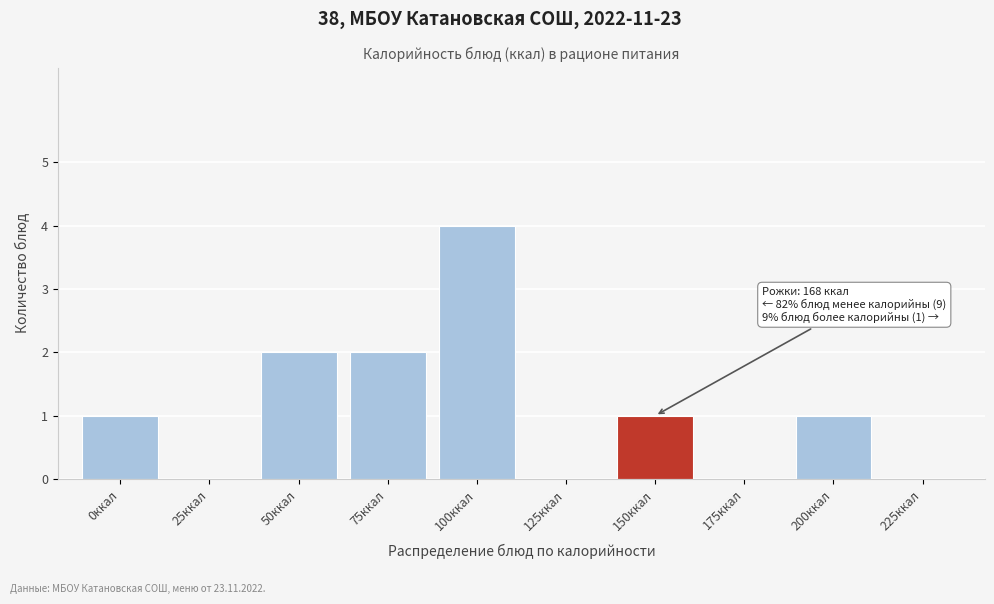

Reading left to right, transcribe all the data shown in this chart.

0ккал=1	25ккал=0	50ккал=2	75ккал=2	100ккал=4	125ккал=0	150ккал=1	175ккал=0	200ккал=1	225ккал=0